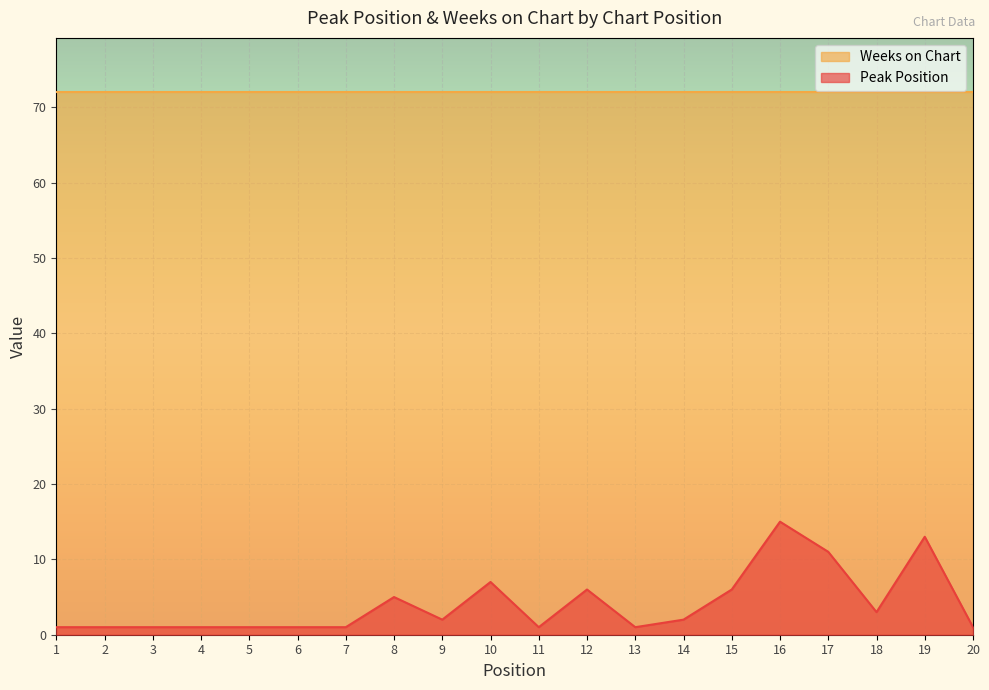

At which label does the data first exceed 2?

8